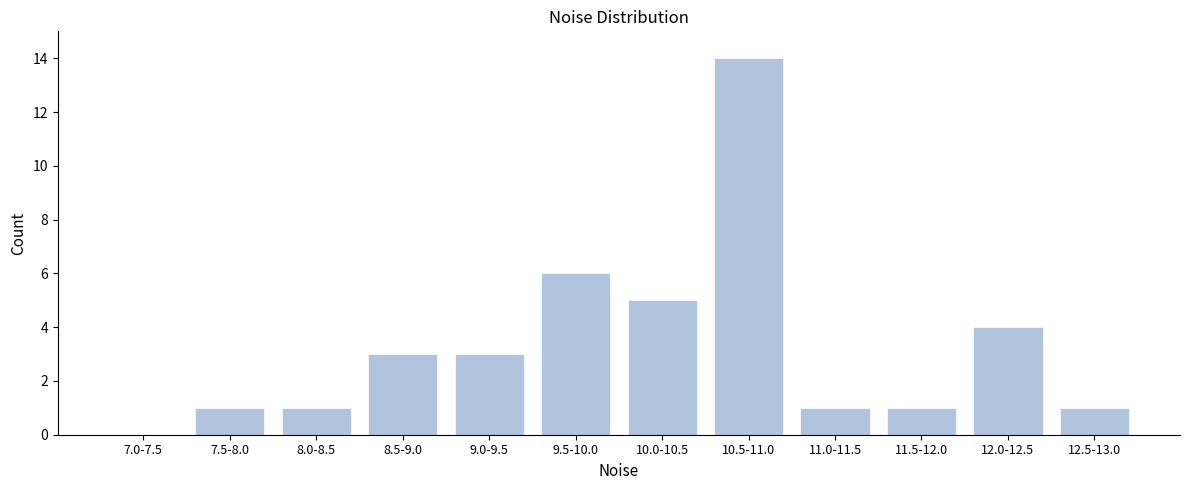

Reading left to right, what are all the values shown in this chart?

7.0-7.5=0	7.5-8.0=1	8.0-8.5=1	8.5-9.0=3	9.0-9.5=3	9.5-10.0=6	10.0-10.5=5	10.5-11.0=14	11.0-11.5=1	11.5-12.0=1	12.0-12.5=4	12.5-13.0=1